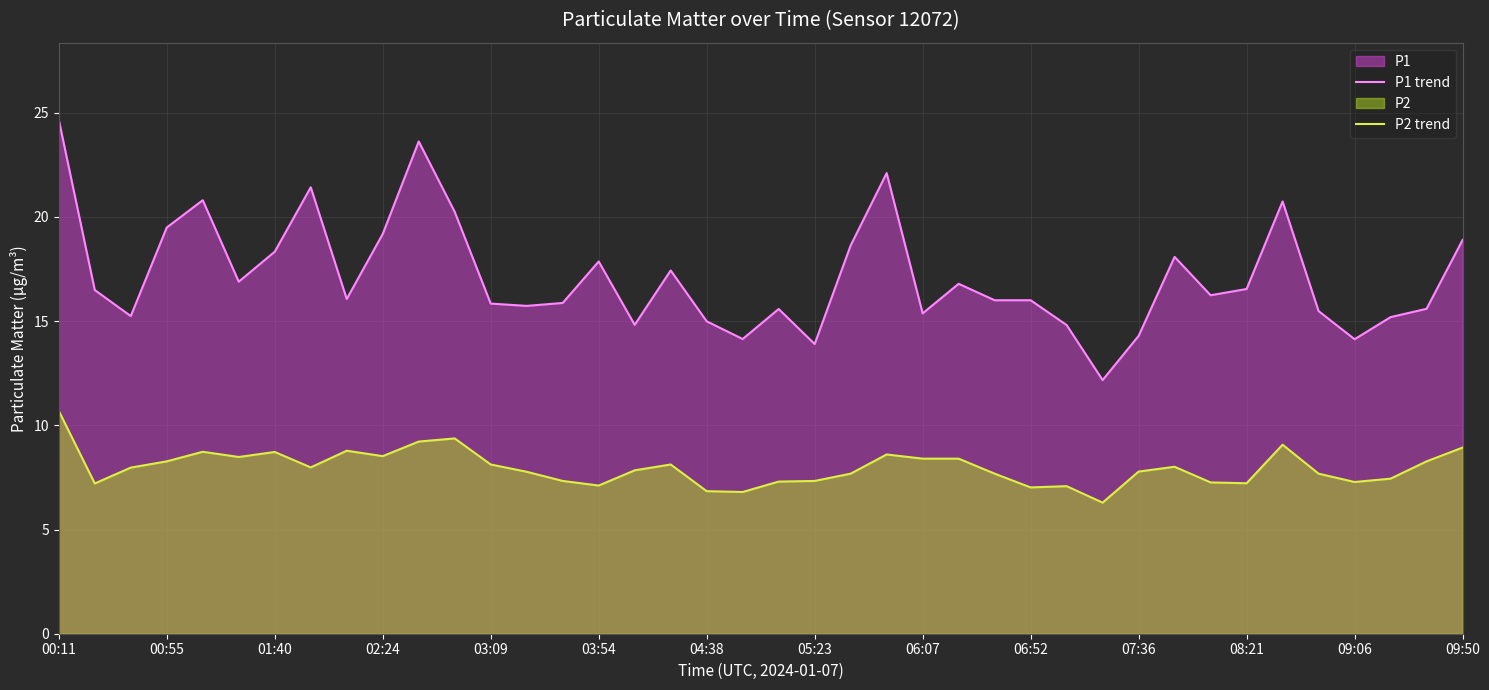

Between 03:54 and 05:23, which series saw the biggest shift?

P1 trend